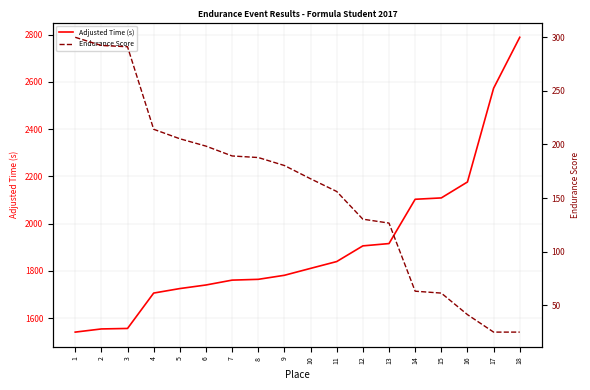

What are all the series names shown in the legend?

Adjusted Time (s), Endurance Score